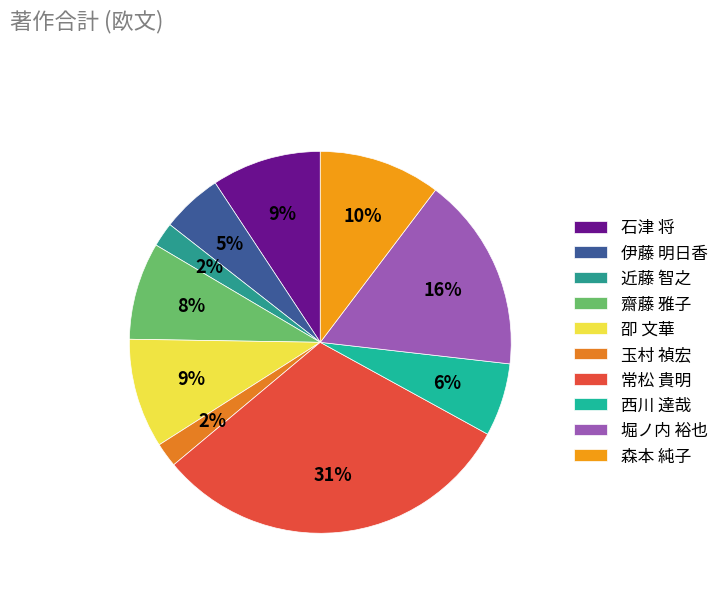

To the nearest percent, what is the combined percentage of 伊藤 明日香 and 石津 将?

14%